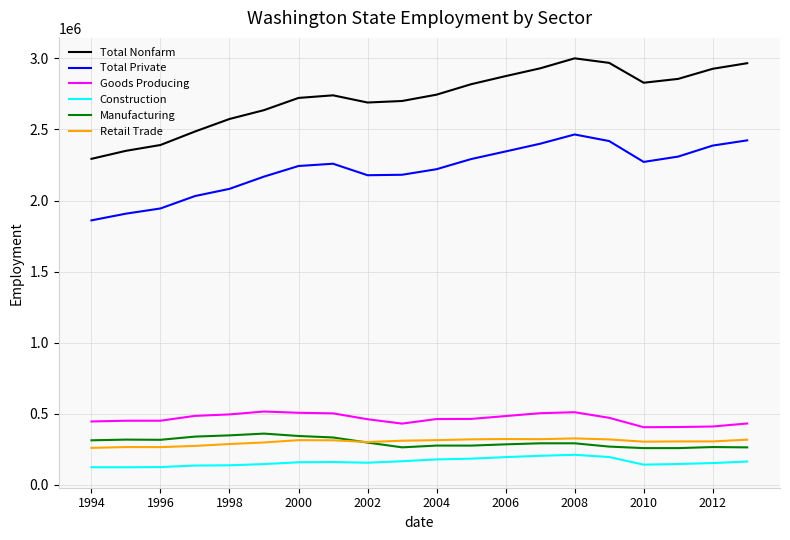

How many intersections are there between Manufacturing and Retail Trade?

1